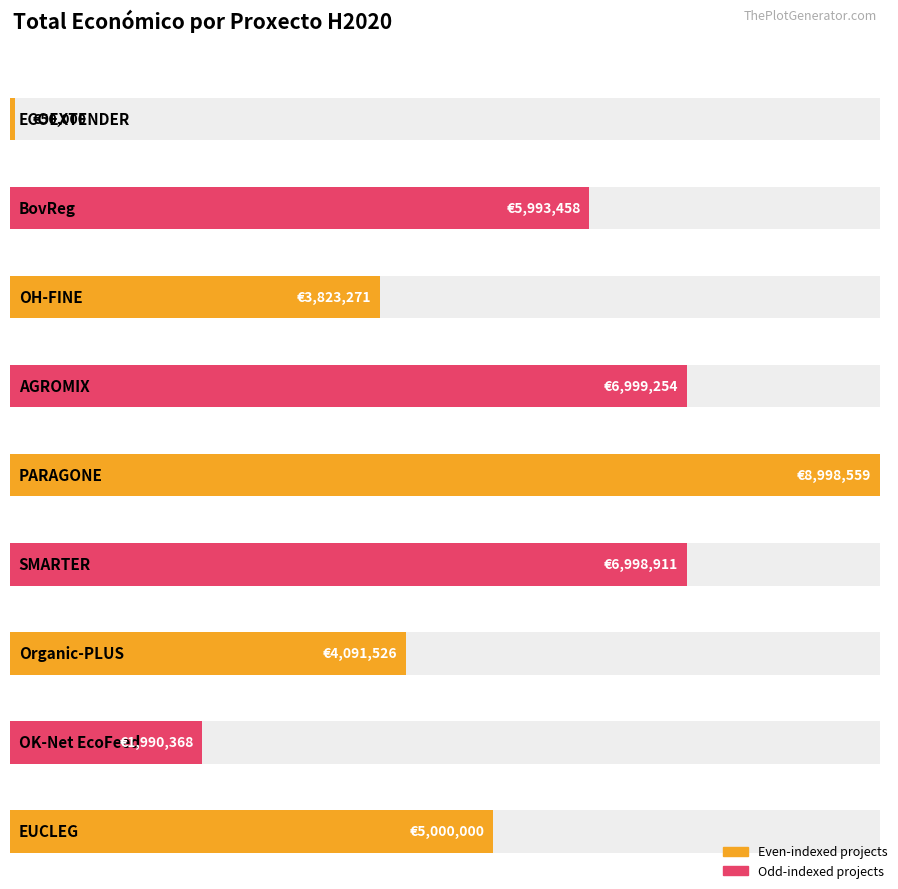

What is the change in value from BovReg to PARAGONE?

+3005101